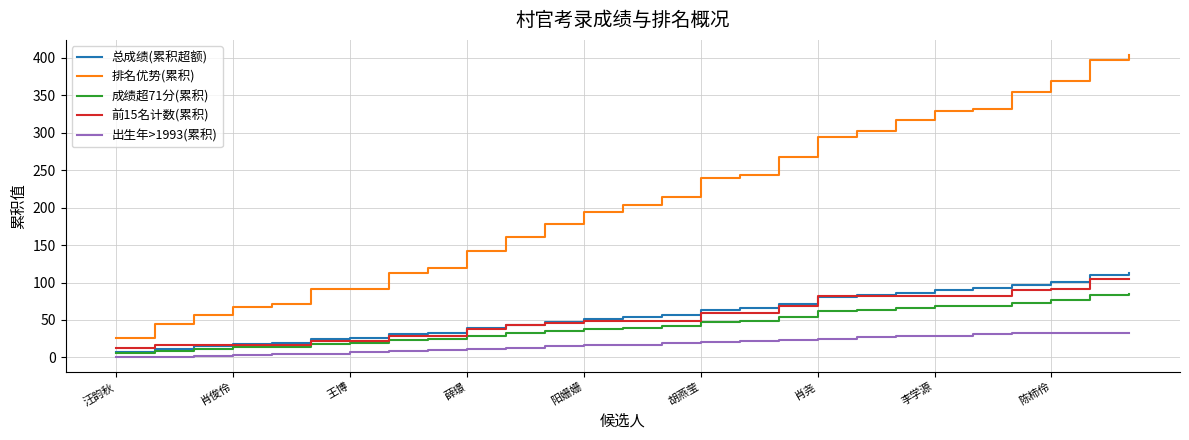

True or false: 成绩超71分(累积) and 排名优势(累积) intersect in this chart.

False